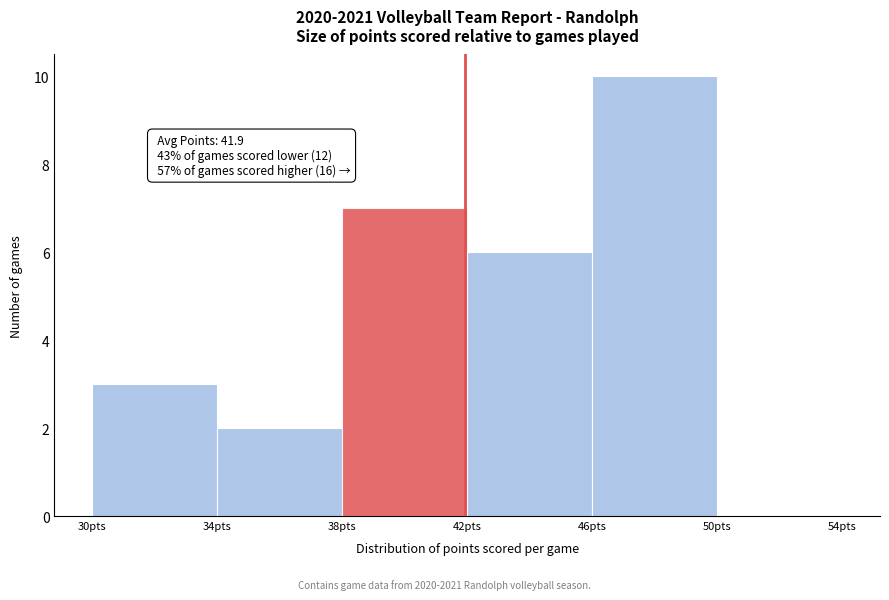

Over which range of the x-axis is the bar tallest?

46 to 50